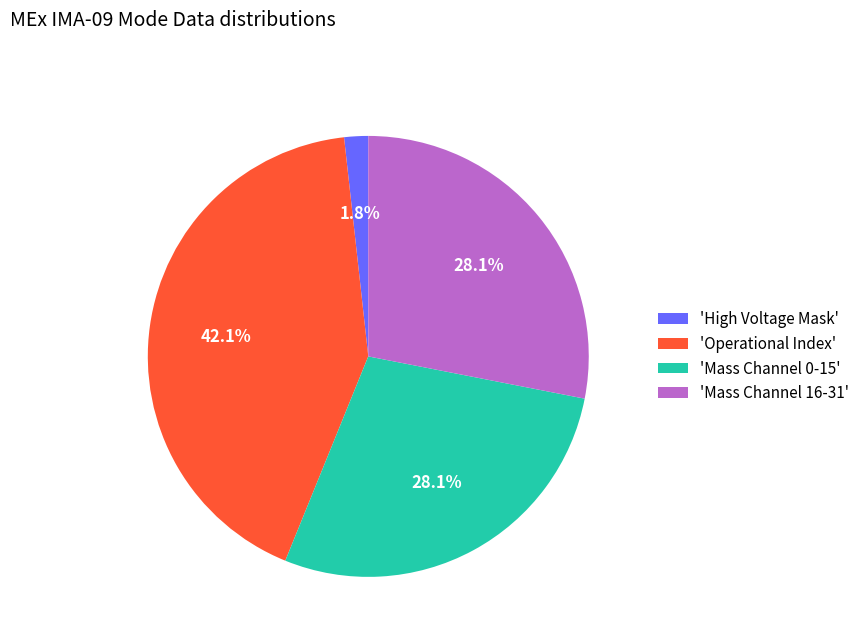

Between 'Operational Index' and 'Mass Channel 16-31', which is larger?

'Operational Index'